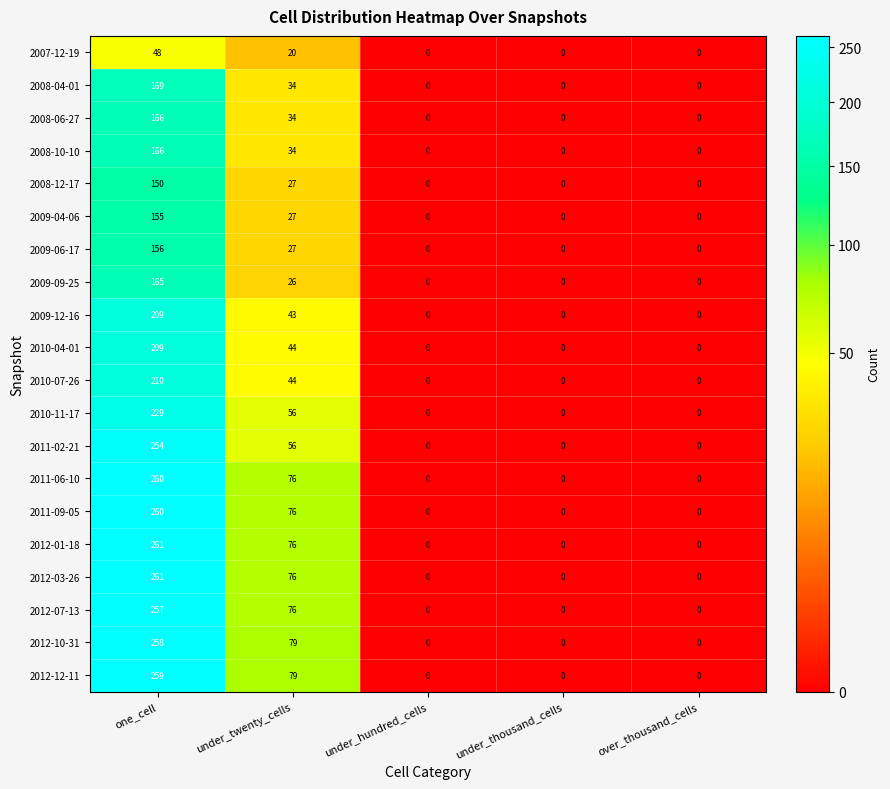

What is the highest value of the 2009-04-06 series?

155